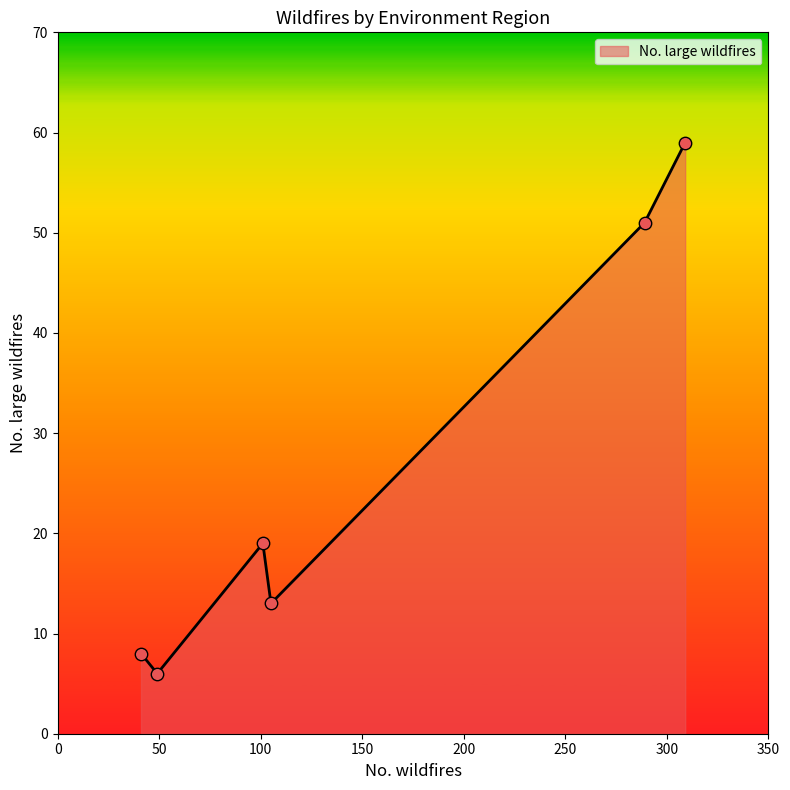

What is the maximum value shown in the chart?

59